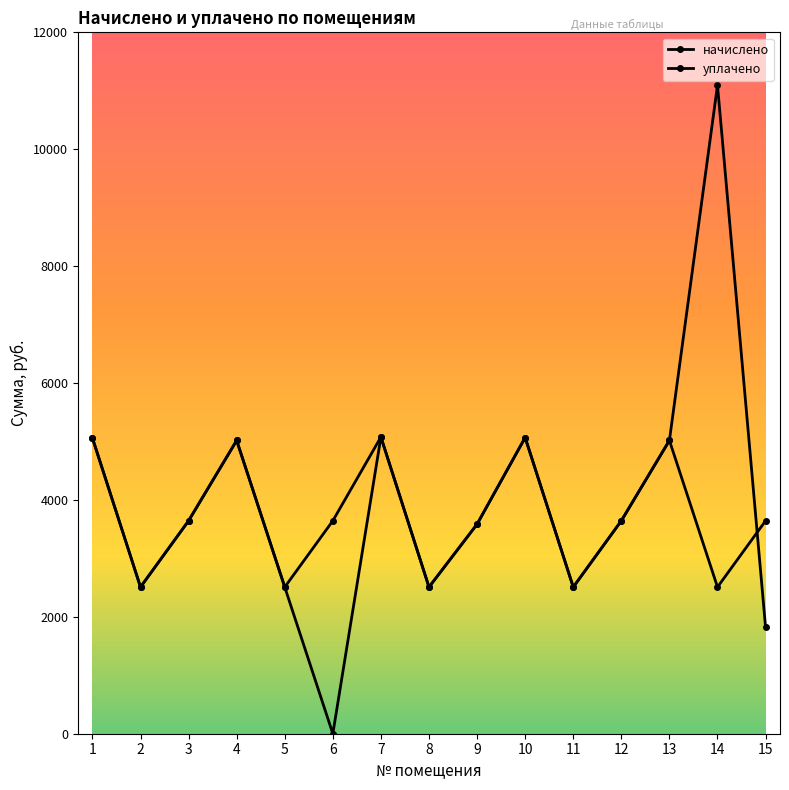

At which label does уплачено reach its minimum?

6